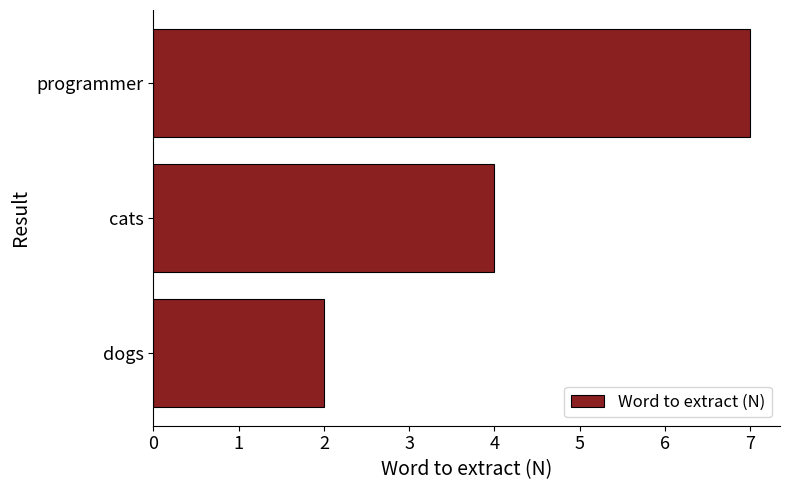

What value does the data have at cats?

4